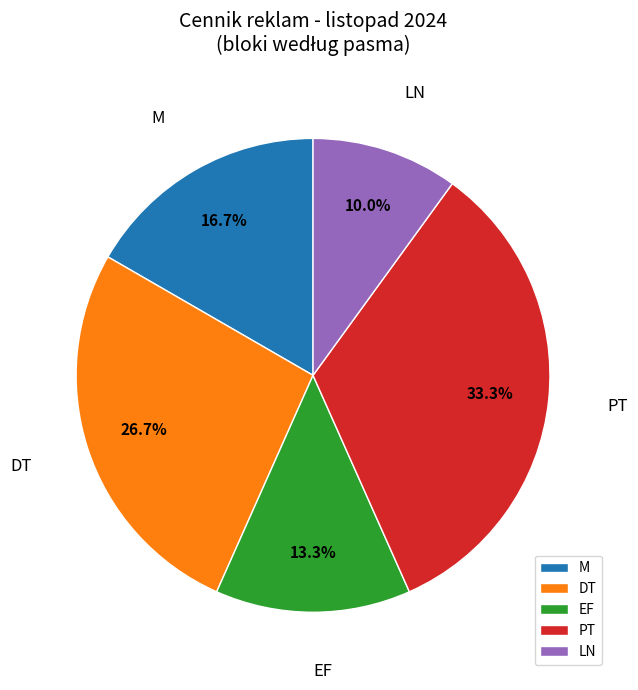

What is the smallest slice in the pie chart?

LN